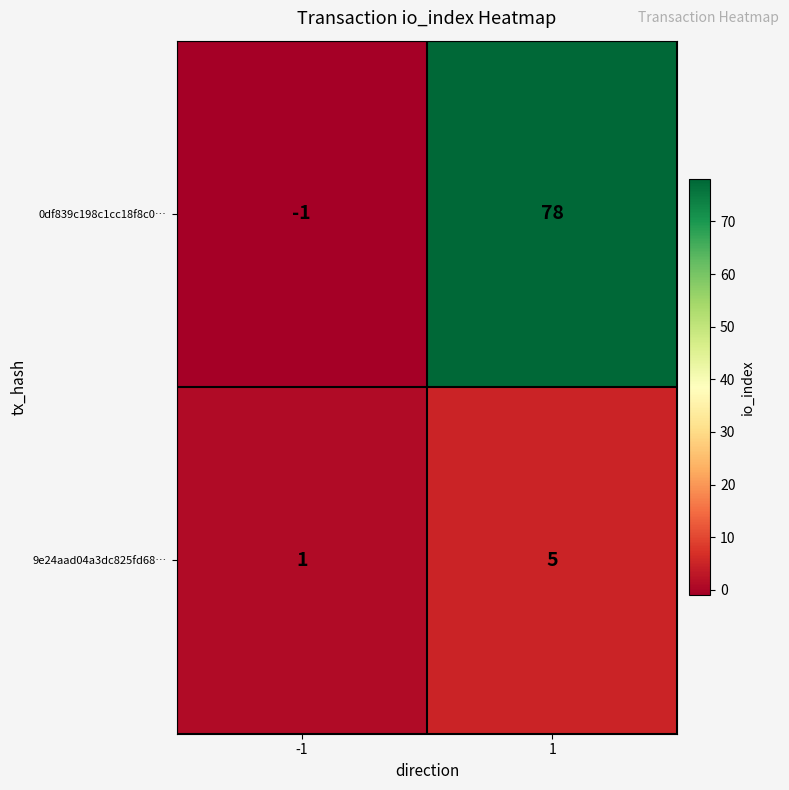

Is the value of 9e24aad04a3dc825fd68… at -1 greater than the value of 0df839c198c1cc18f8c0… at -1?

Yes